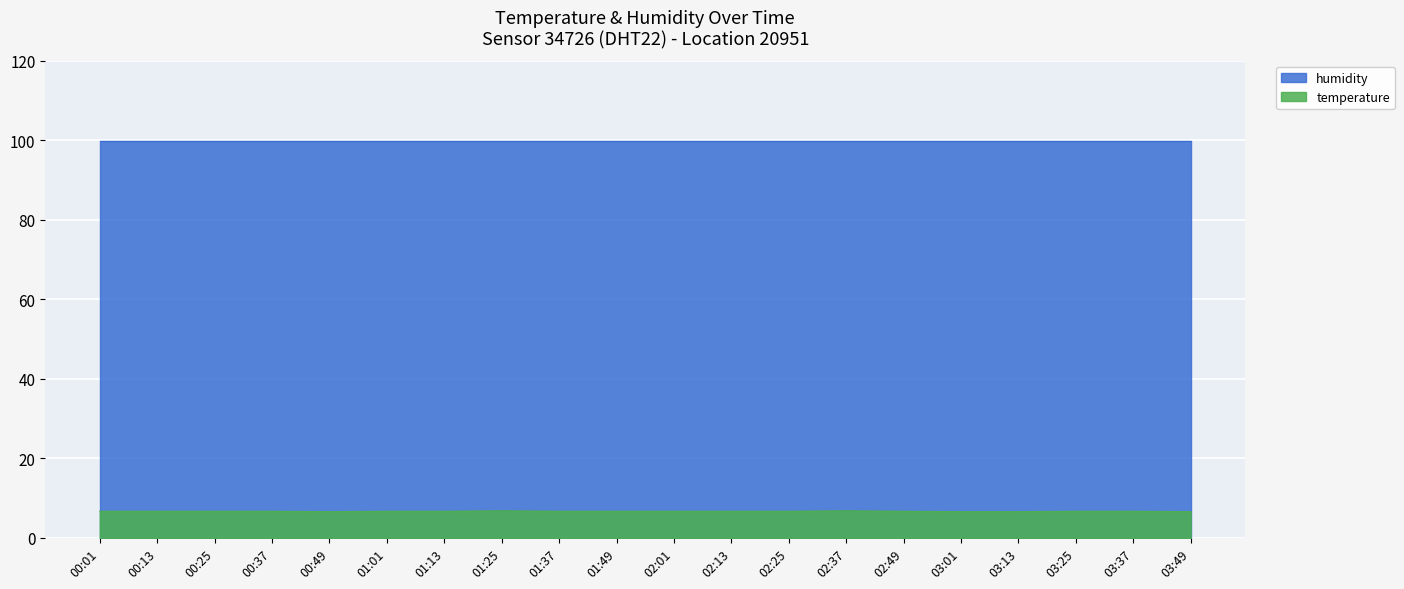

At which category does the chart reach its minimum across all series?

00:49